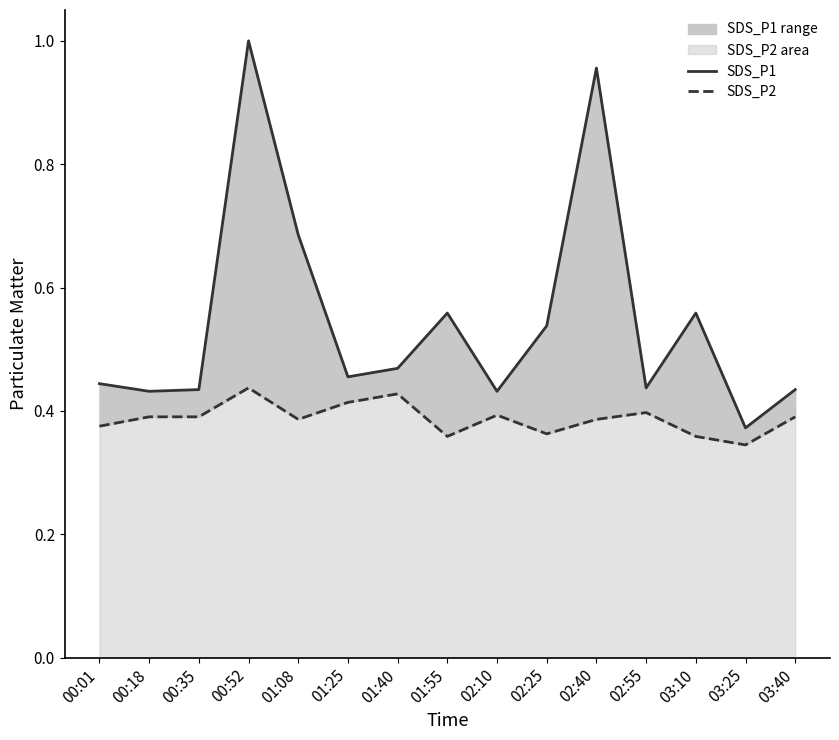

What is the difference between the SDS_P1 values at 02:25 and 00:18?

0.1